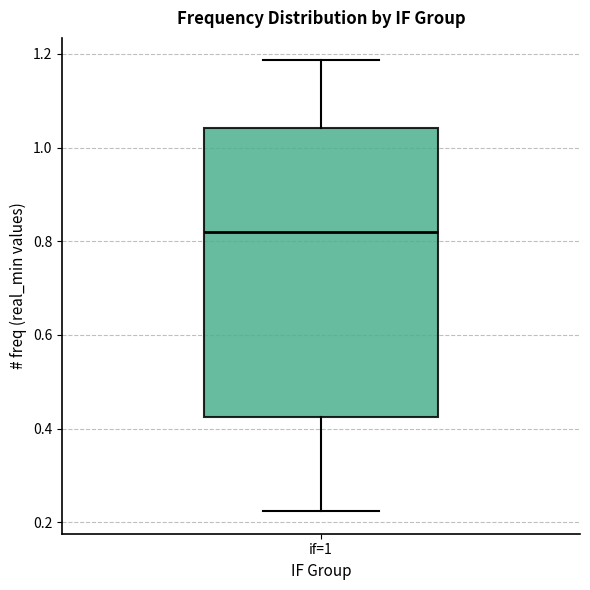

Read this box plot against the y-axis: the position of the median line, the range covered by the box, and the ends of both whiskers. The values are not printed on the chart, so give them approximately, as read against the axis.

median 0.82, box 0.42 to 1.04, whiskers 0.22 to 1.18